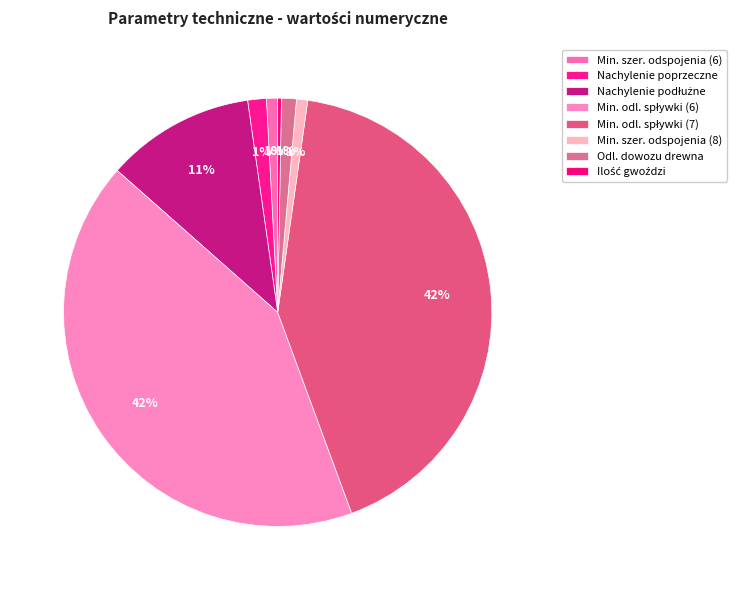

How many slices are in this pie chart?

8